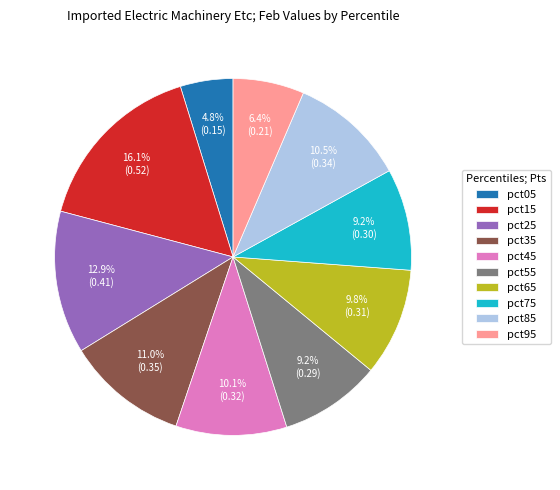

How many slices are in this pie chart?

10